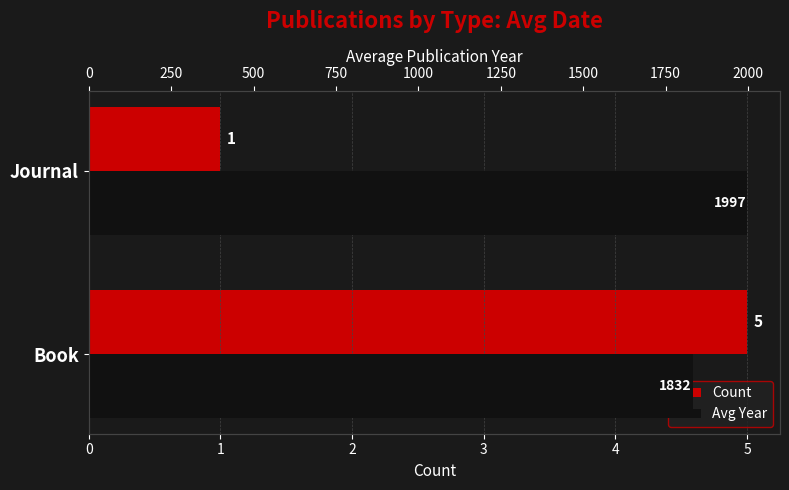

What is the total value across all series at Journal?

1998.0